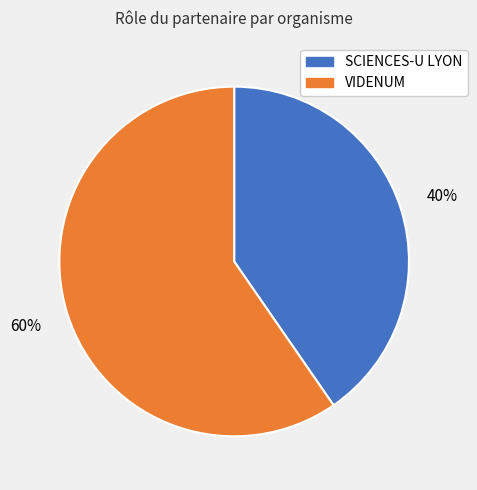

What percentage is the VIDENUM slice, to the nearest percent?

60%